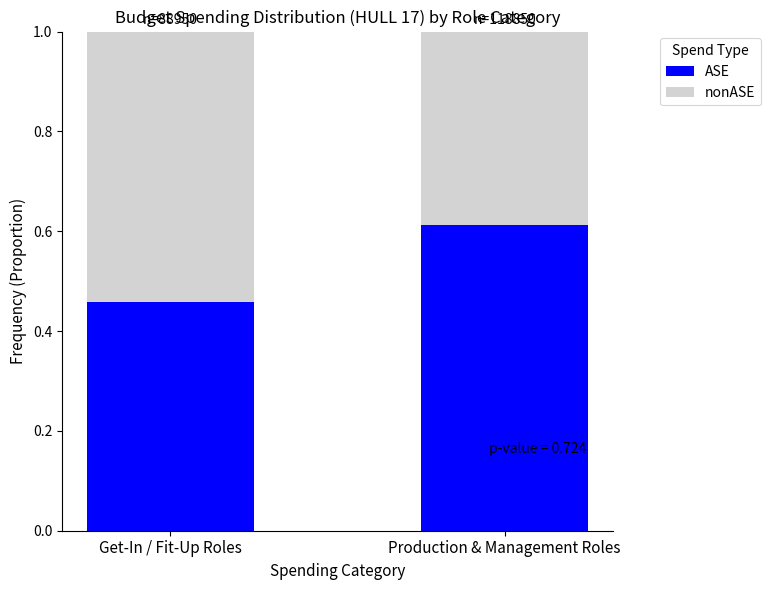

List the labels in order of ASE value, largest first.

Production & Management Roles, Get-In / Fit-Up Roles